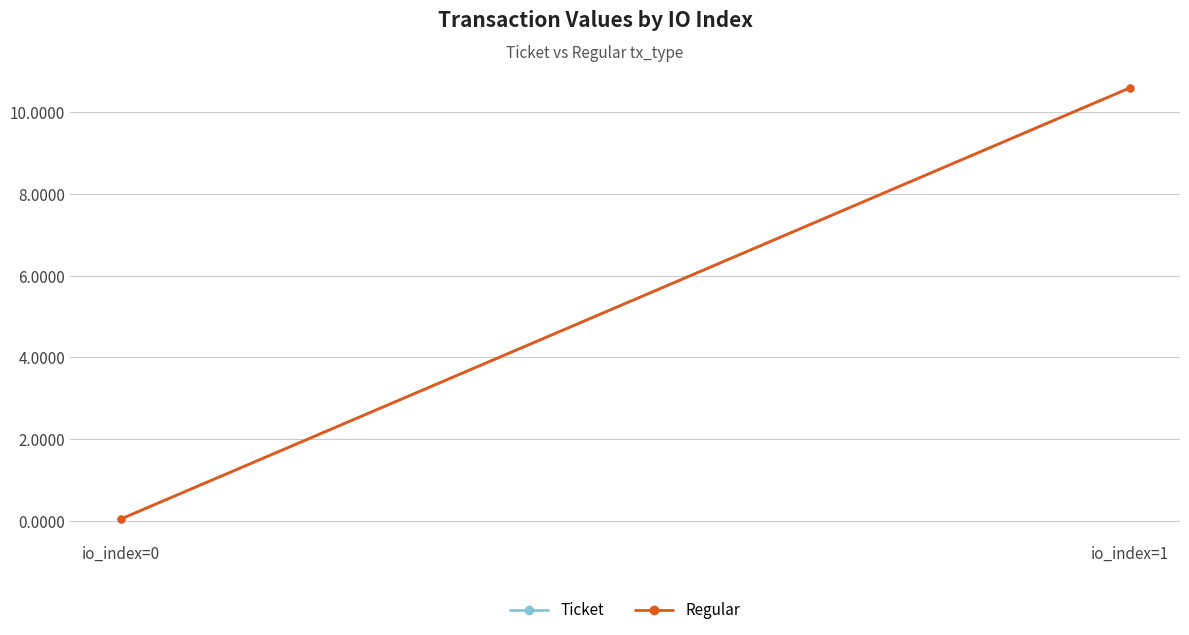

What is the difference between the maximum and minimum values in the Regular series?

10.6